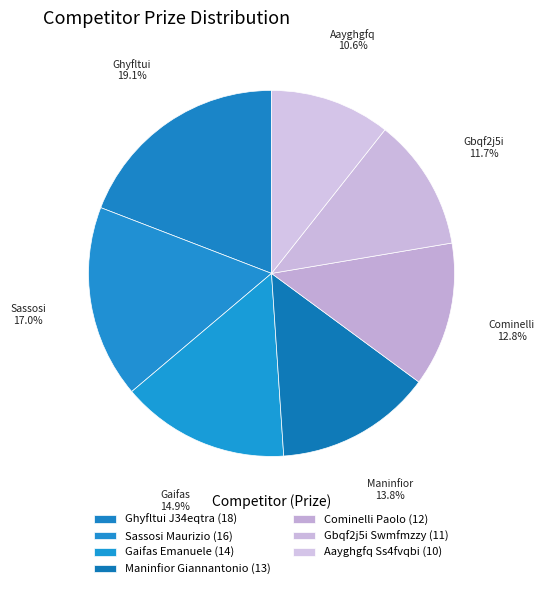

Is Ghyfltui J34eqtra the majority of the pie?

No